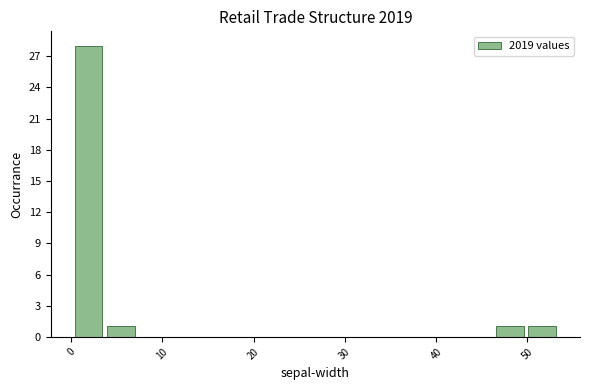

Read against the x-axis, roughly where is the centre of the tallest bar?

2